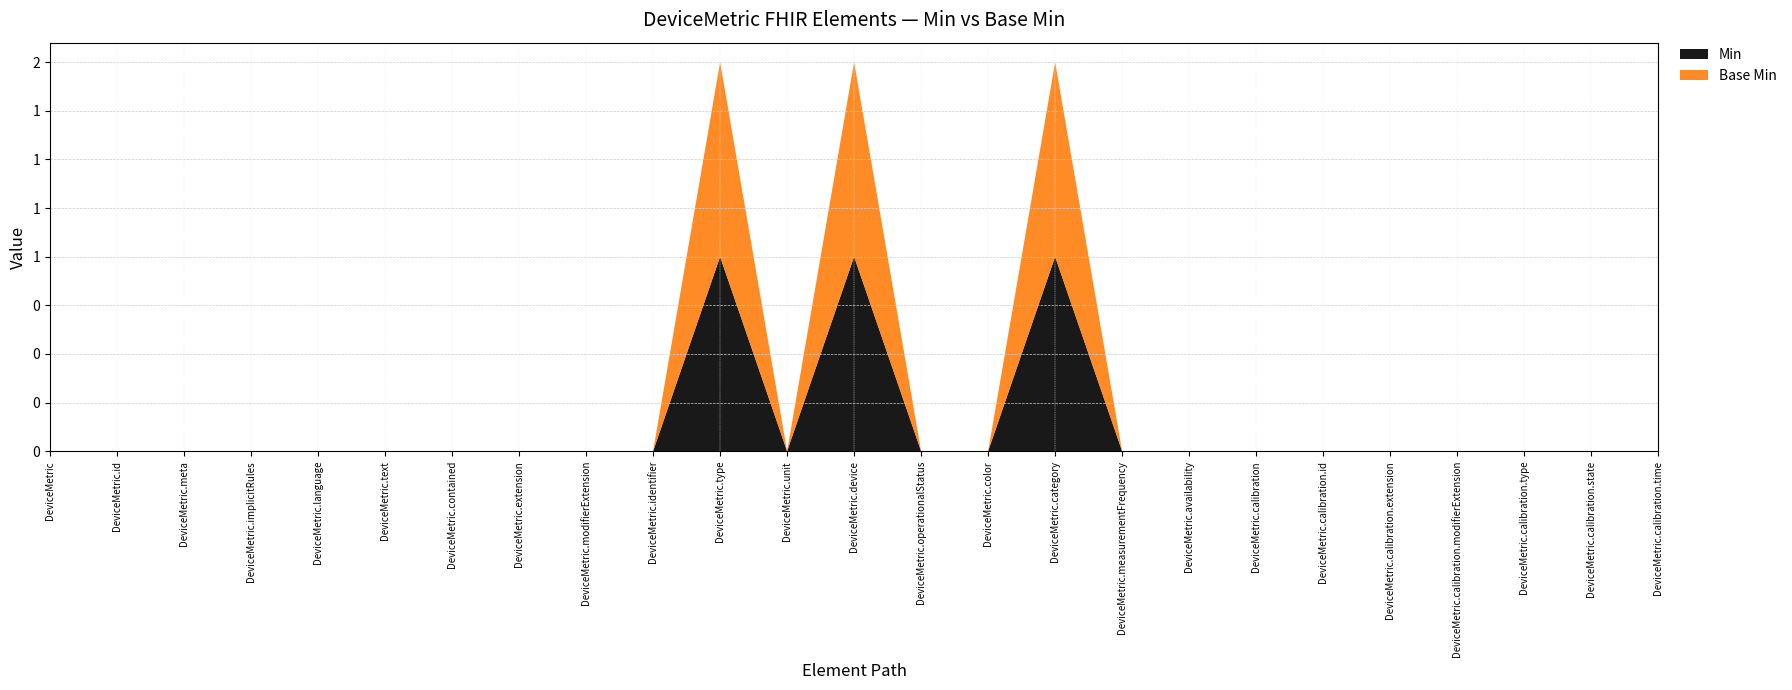

Reading left to right, transcribe all the data shown in this chart.

Min: 0	0	0	0	0	0	0	0	0	0	1	0	1	0	0	1	0	0	0	0	0	0	0	0	0
Base Min: 0	0	0	0	0	0	0	0	0	0	1	0	1	0	0	1	0	0	0	0	0	0	0	0	0